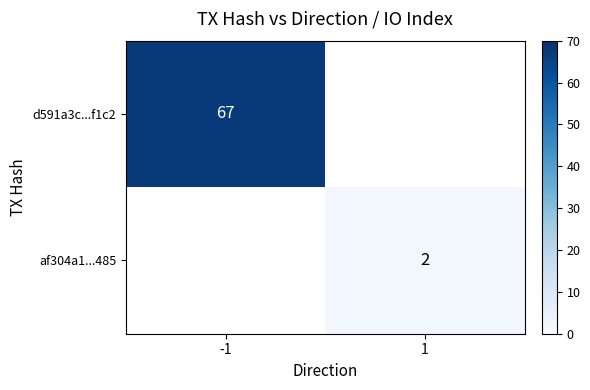

What is the minimum value shown in the chart?

2.0